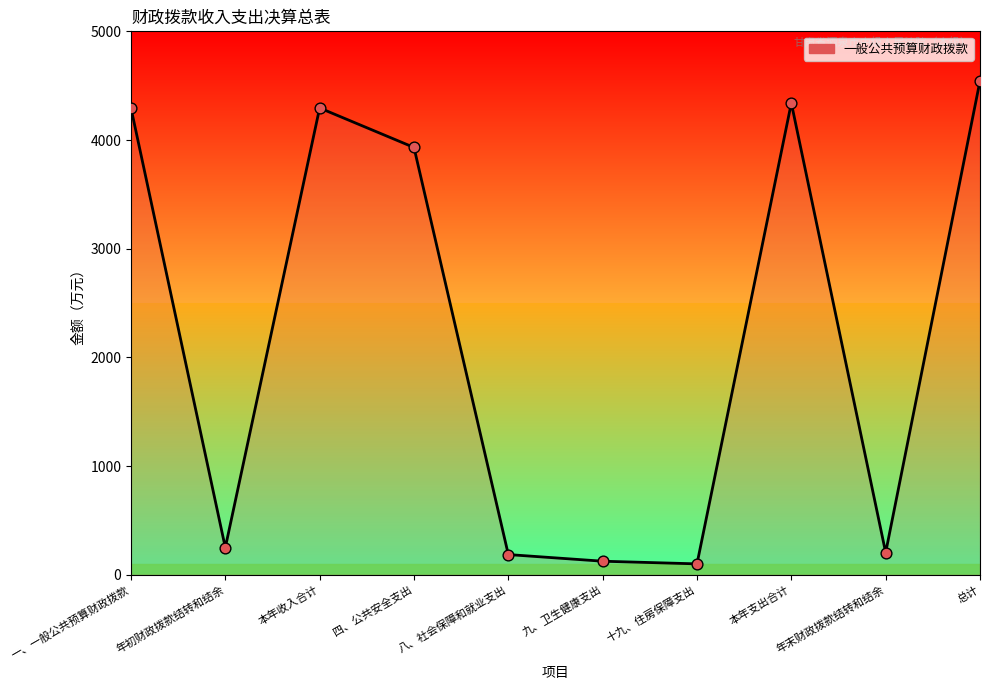

Between 总计 and 四、公共安全支出, which is larger?

总计